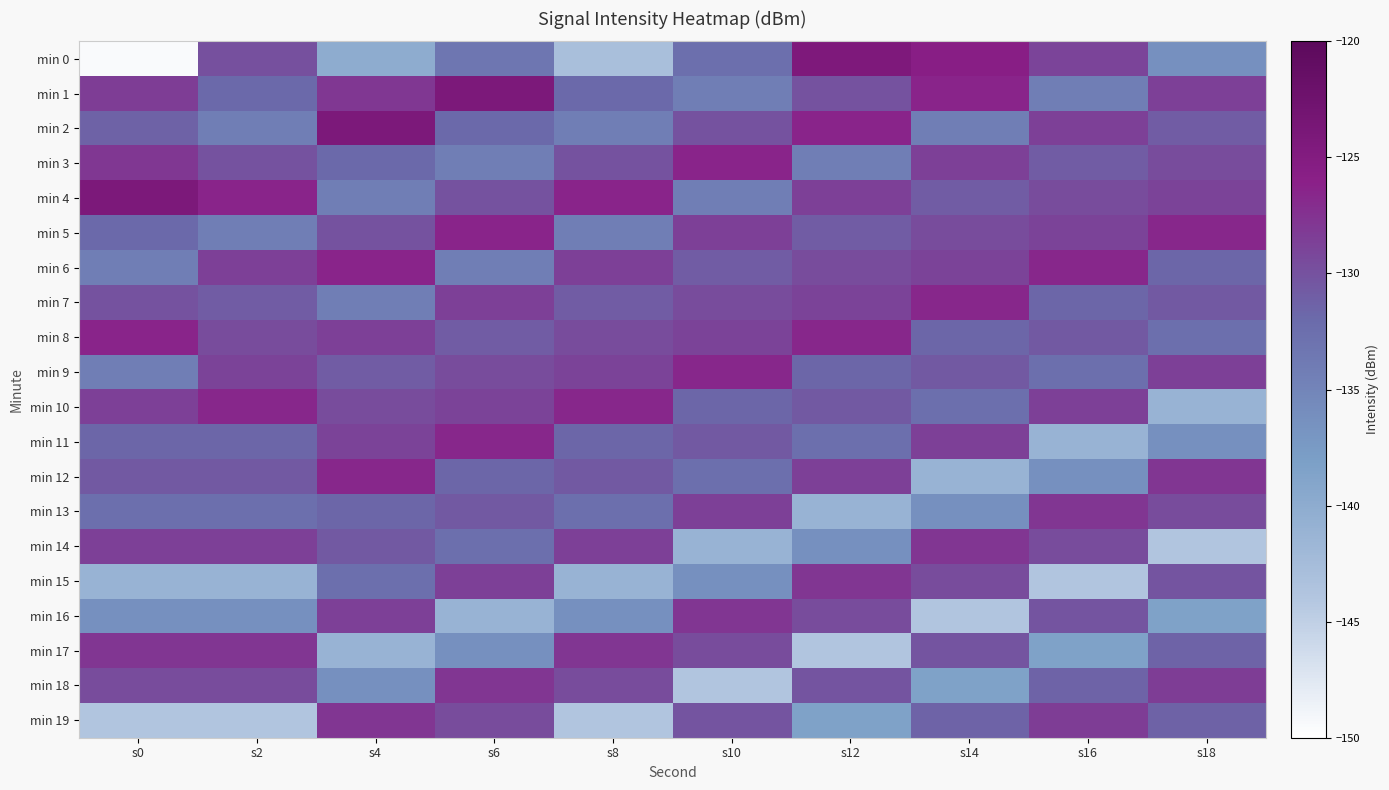

List the series in order of their peak value, highest first.

min 1, min 2, min 4, min 0, min 3, min 5, min 6, min 8, min 7, min 9, min 10, min 11, min 12, min 13, min 14, min 15, min 16, min 17, min 18, min 19